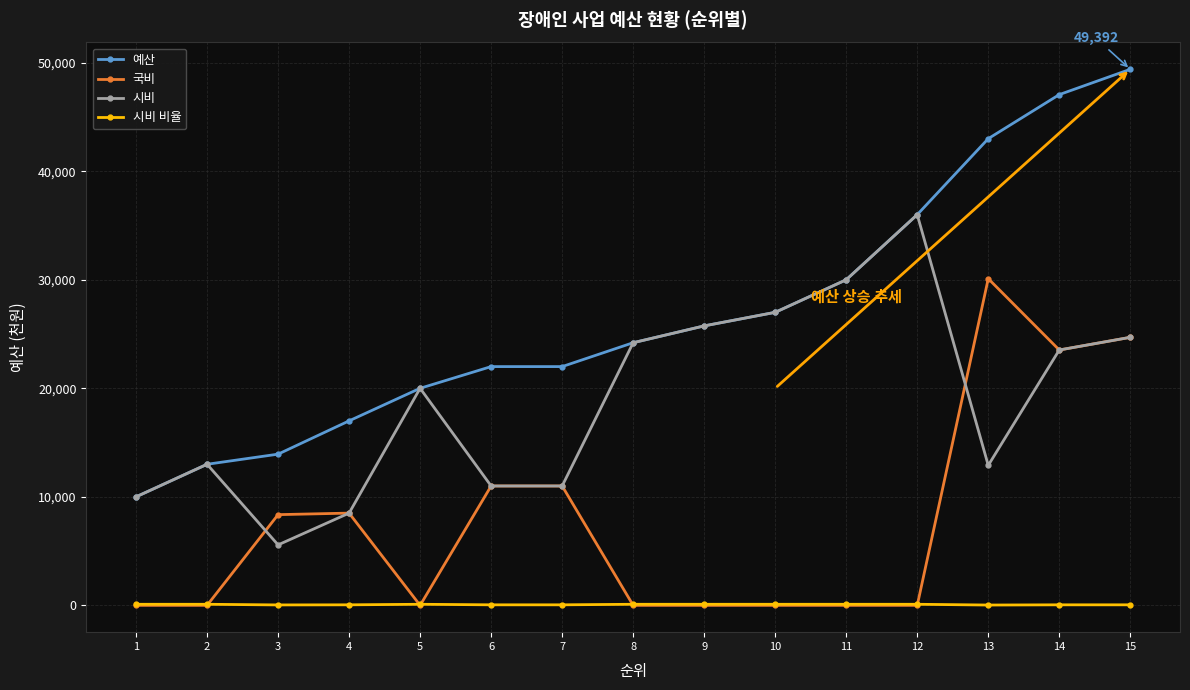

What is the average value of the 시비 series?

18877